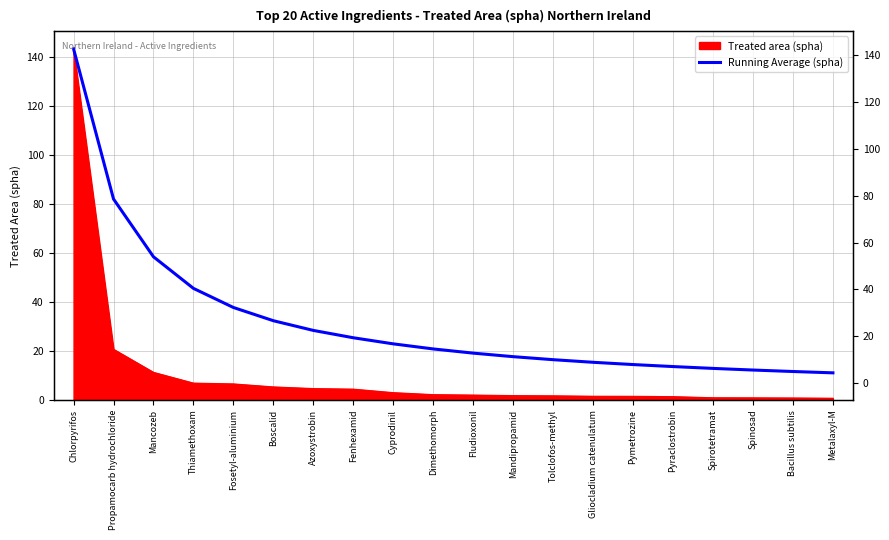

Which label corresponds to the largest value in the chart?

Chlorpyrifos